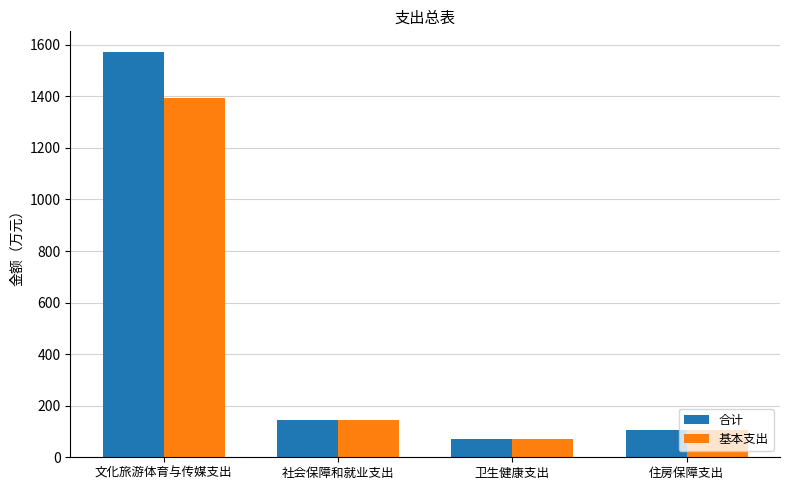

At which label does 基本支出 reach its peak?

文化旅游体育与传媒支出